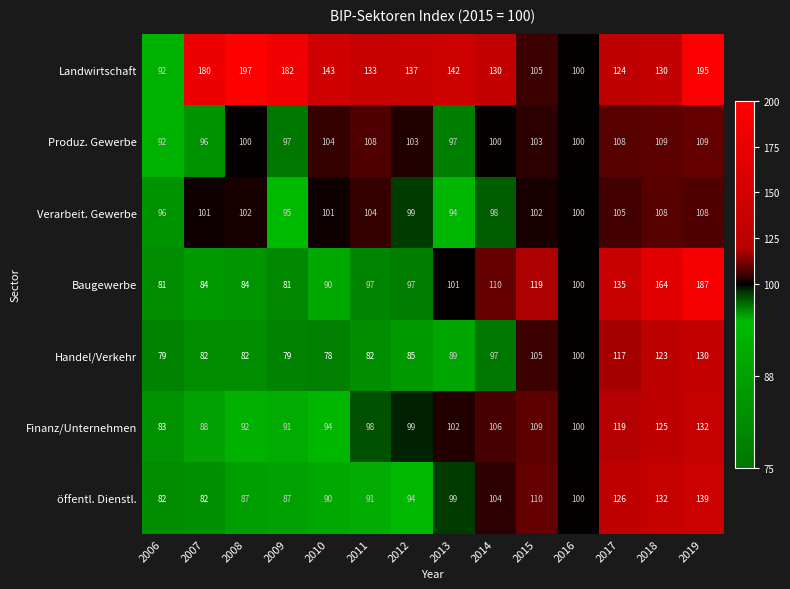

What is the difference between the maximum and minimum values in the Landwirtschaft series?

105